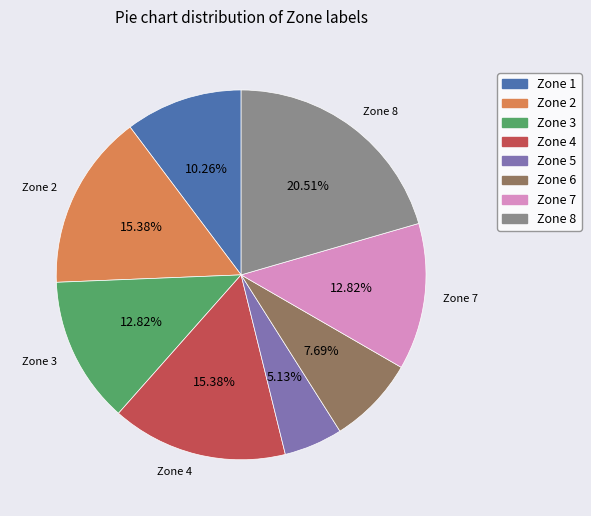

What percentage is the Zone 1 slice, to the nearest percent?

10%